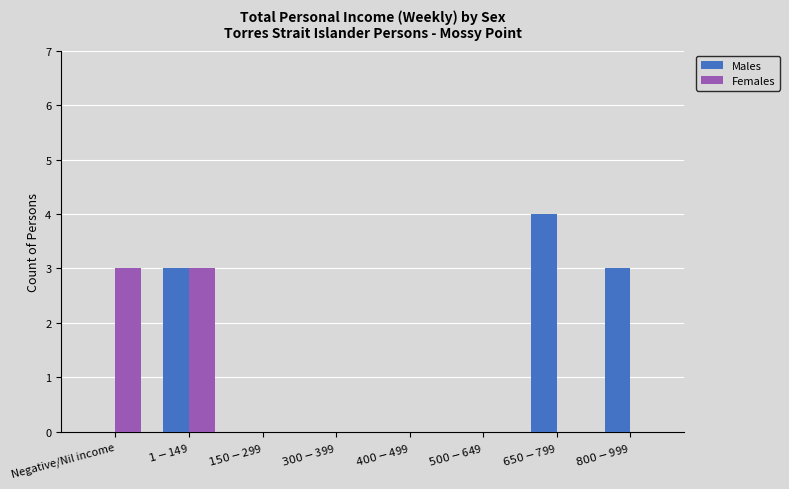

Which series has the largest range (max minus min)?

Males